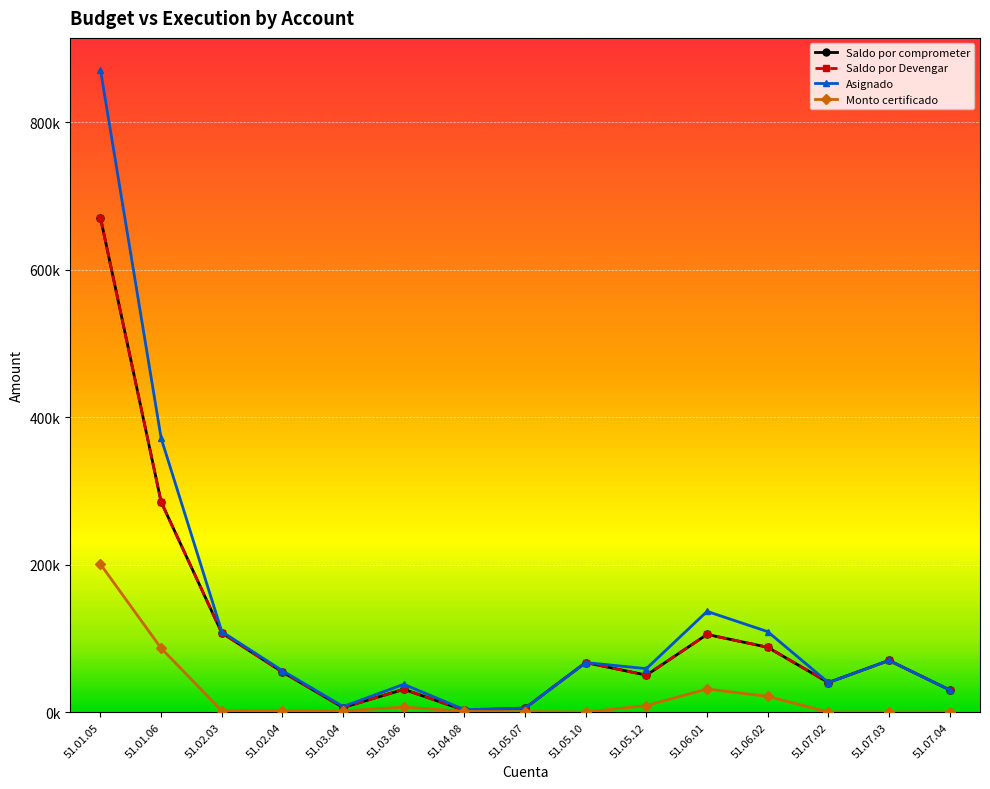

Which series has the widest spread of values?

Asignado